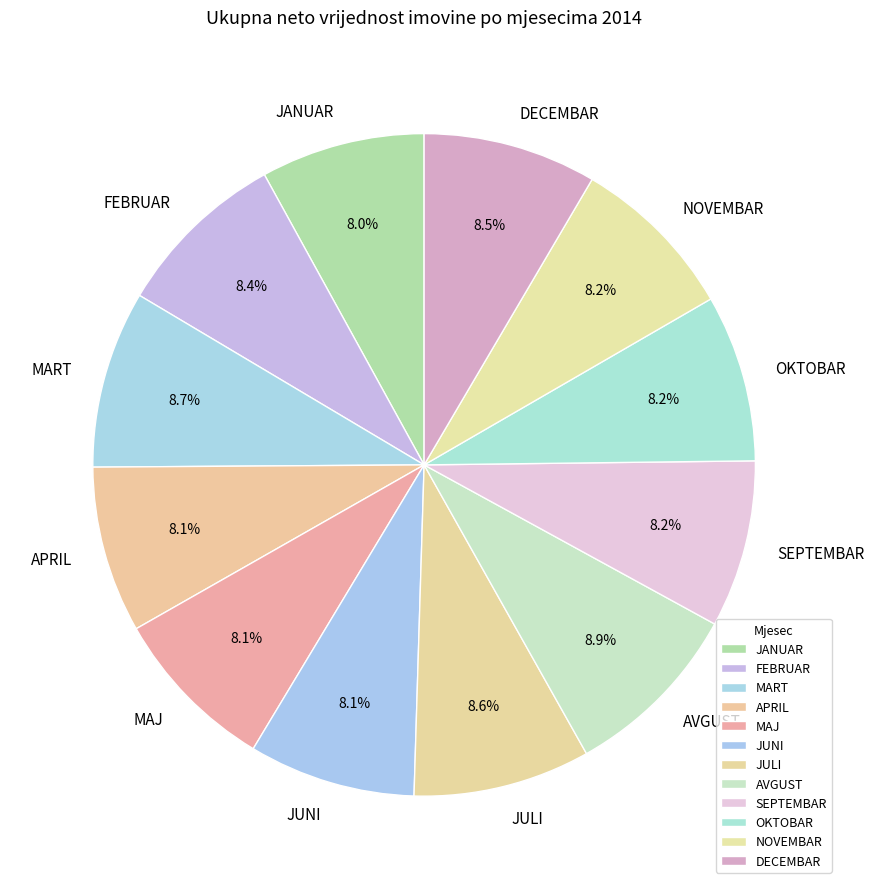

Approximately how many times larger is the value at FEBRUAR compared to APRIL?

1.0